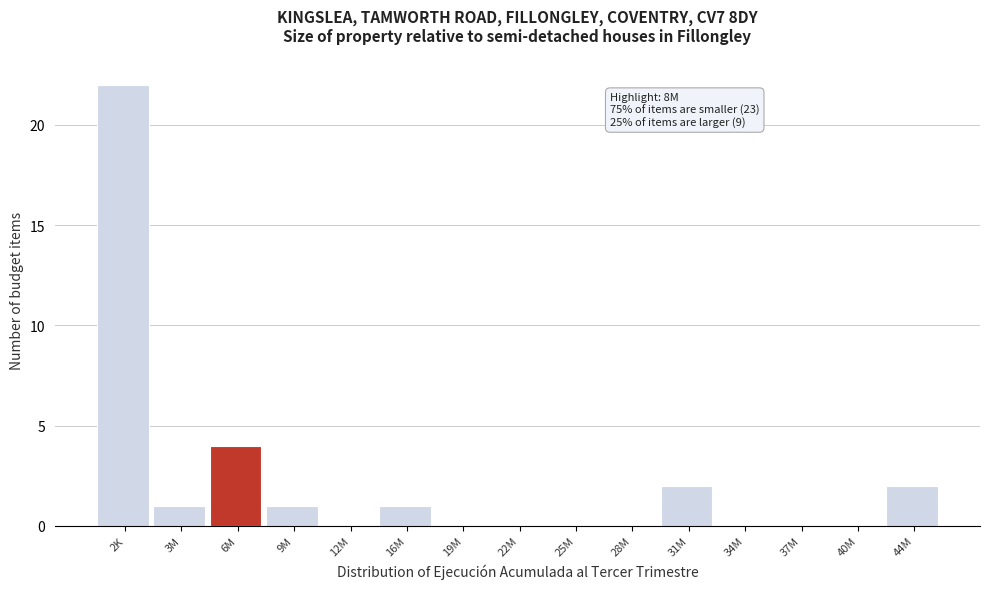

Reading left to right, extract all data points from this chart.

2K=22	3M=1	6M=4	9M=1	12M=0	16M=1	19M=0	22M=0	25M=0	28M=0	31M=2	34M=0	37M=0	40M=0	44M=2